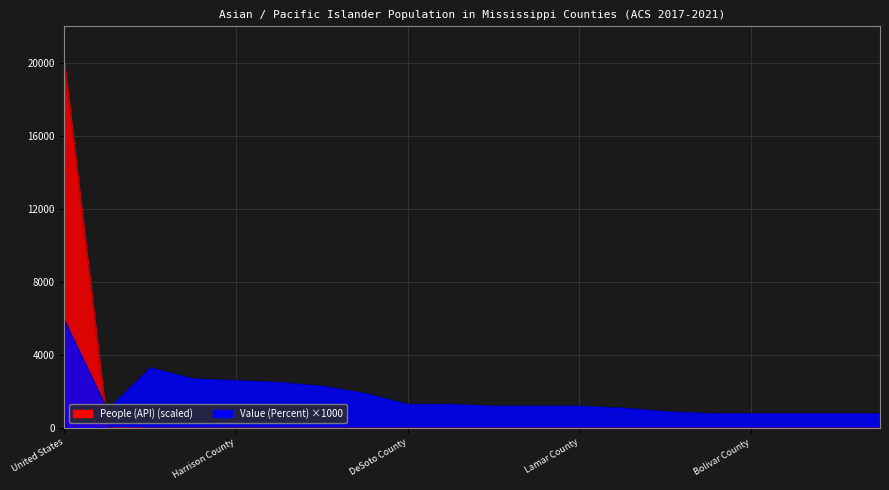

Where does the Value (Percent) series first go above 1200?

United States